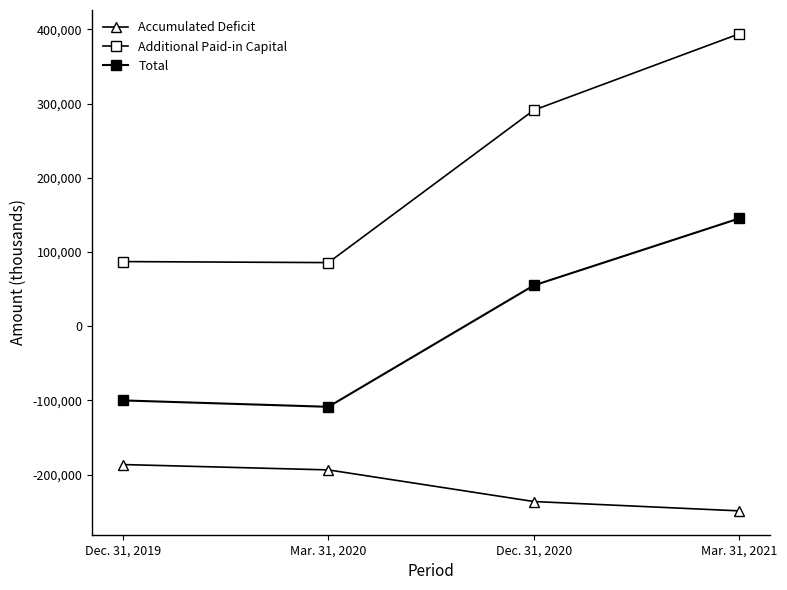

True or false: Total and Additional Paid-in Capital intersect in this chart.

False